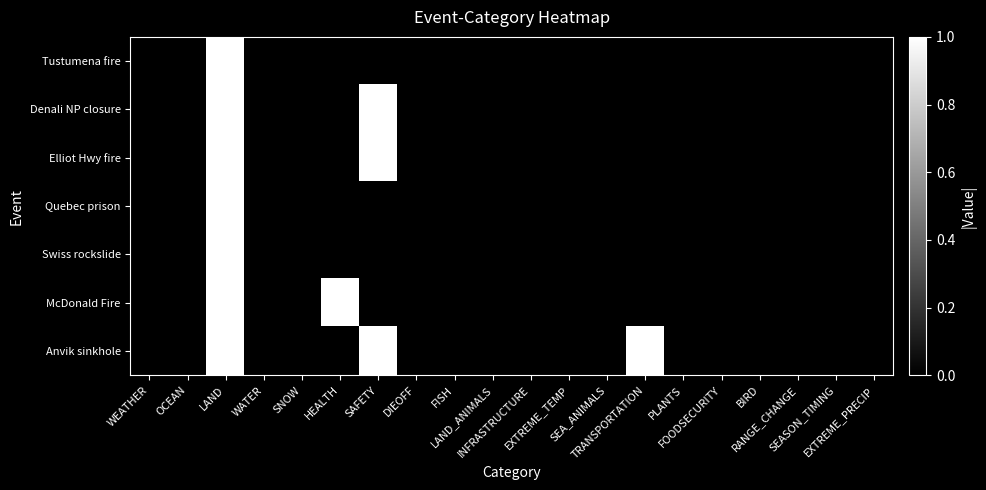

Count the number of categories in the chart.

20